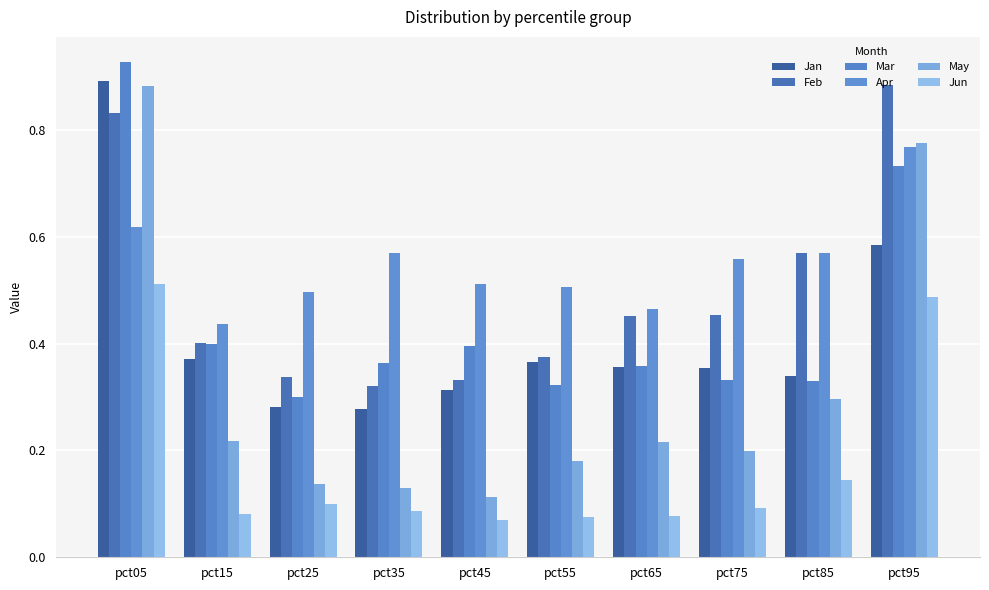

At how many categories does at least one series exceed 0?

10